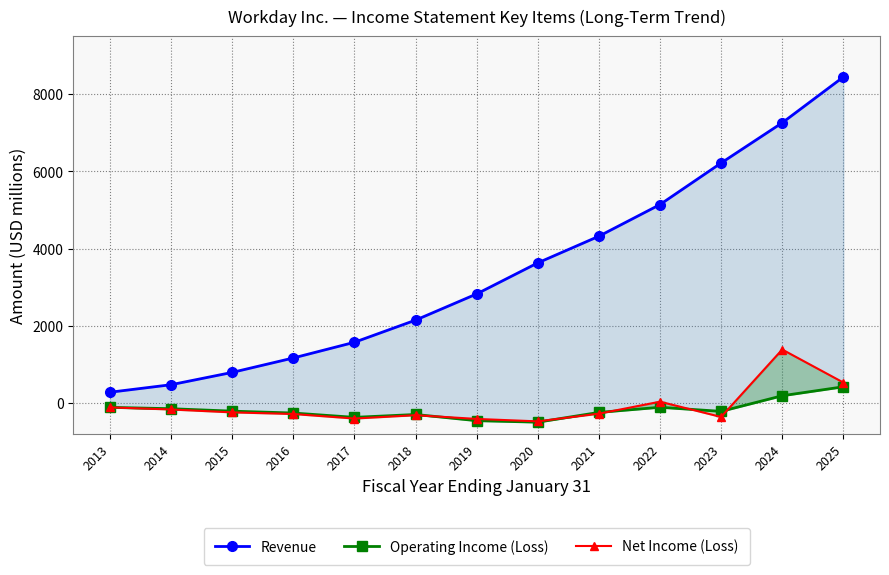

Which category has the lowest value across all series?

2020